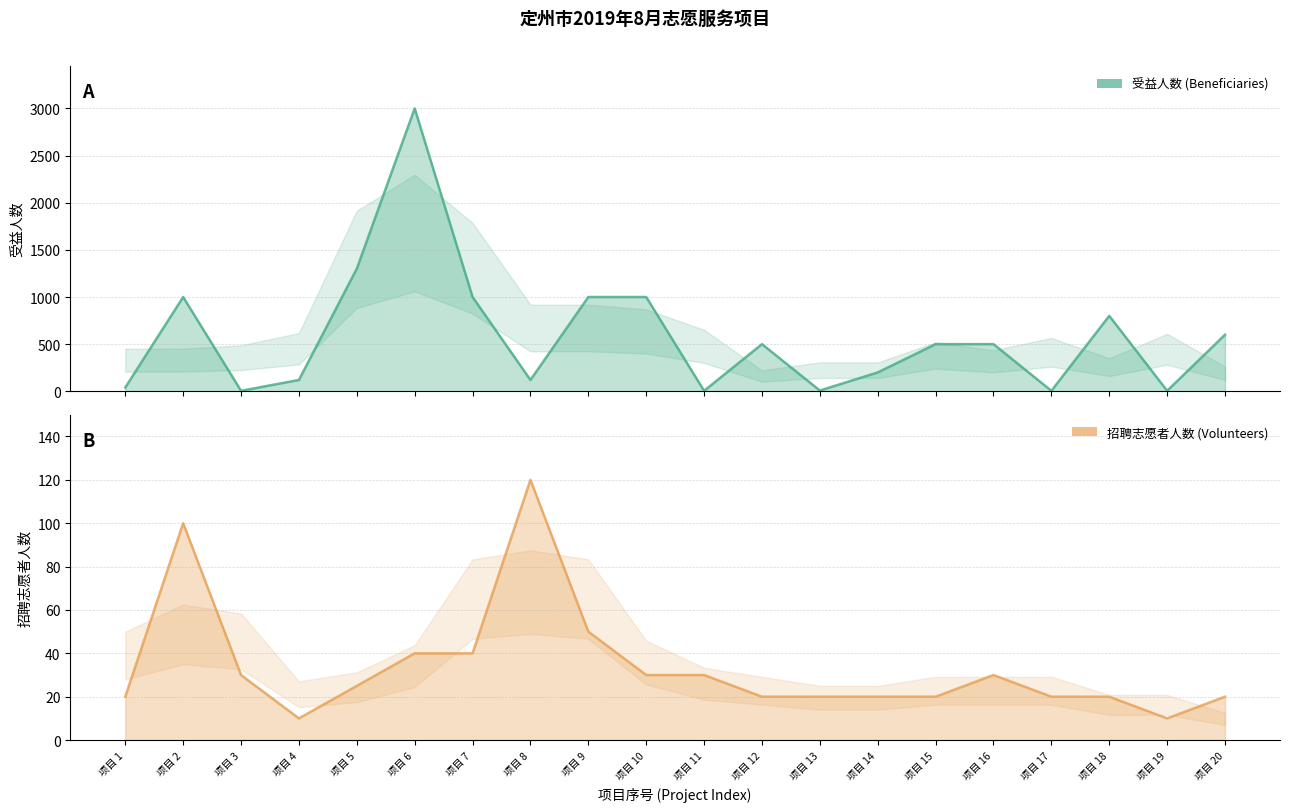

Which series has the widest spread of values?

受益人数 (Beneficiaries)